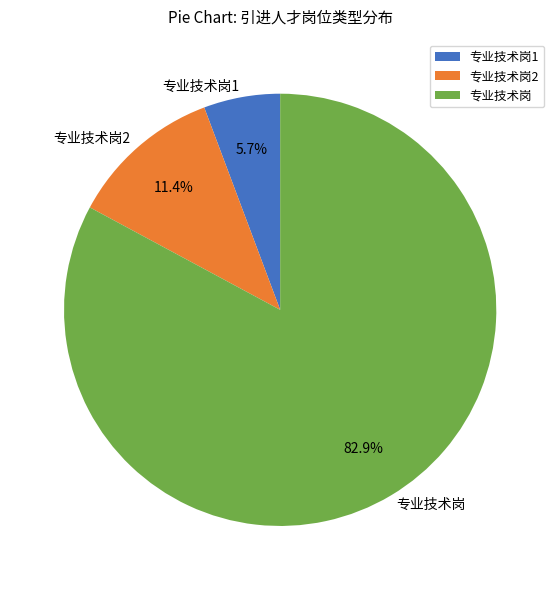

How many slices are in this pie chart?

3